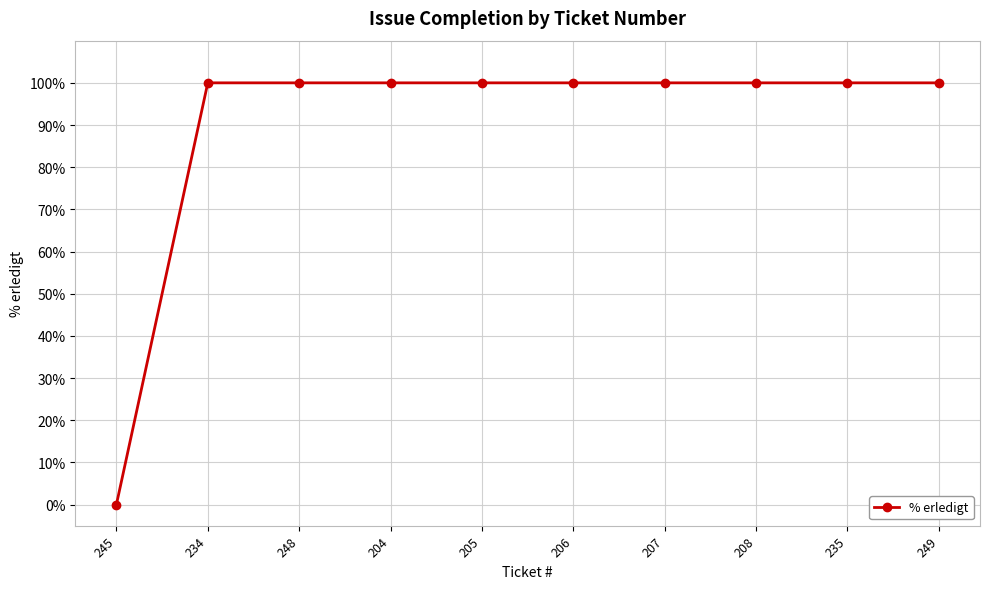

What is the label of the 4th point from the right?

207